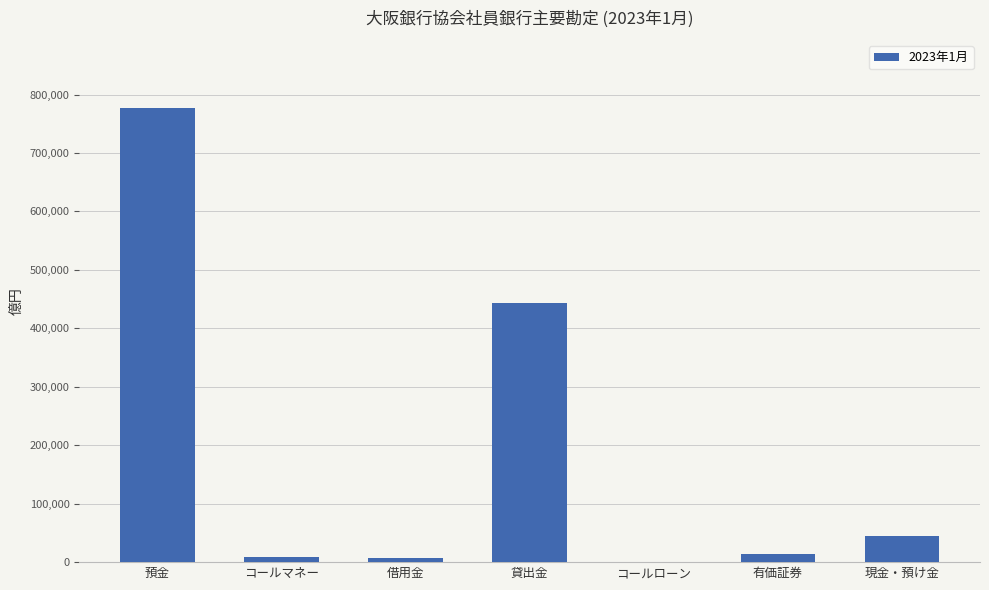

The chart shows a value of 776576 at 預金. True or false?

True